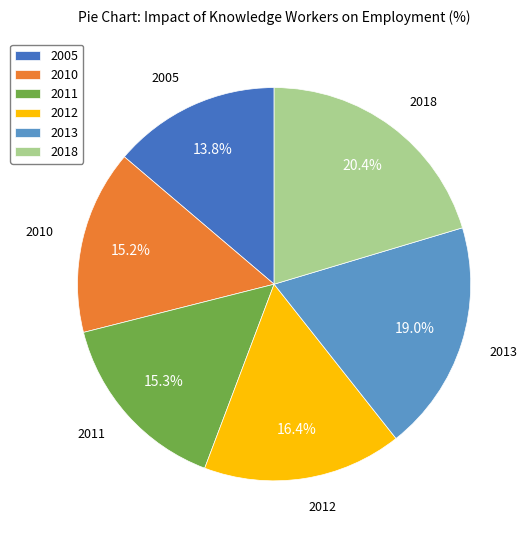

Is there any slice that represents more than half of the pie?

No